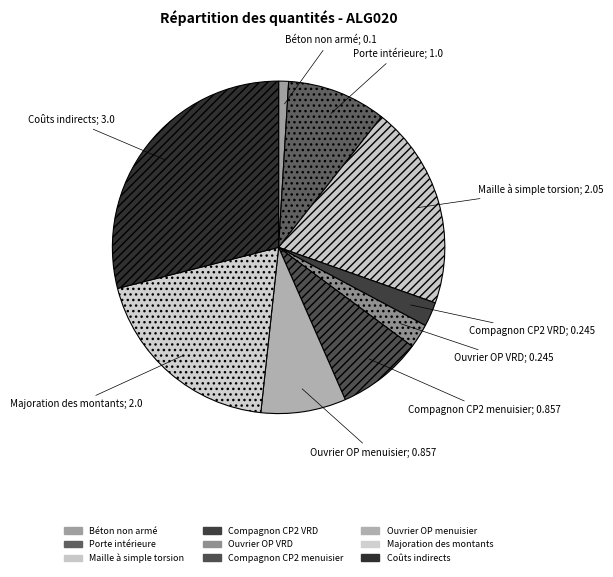

How many segments does this pie chart have?

9